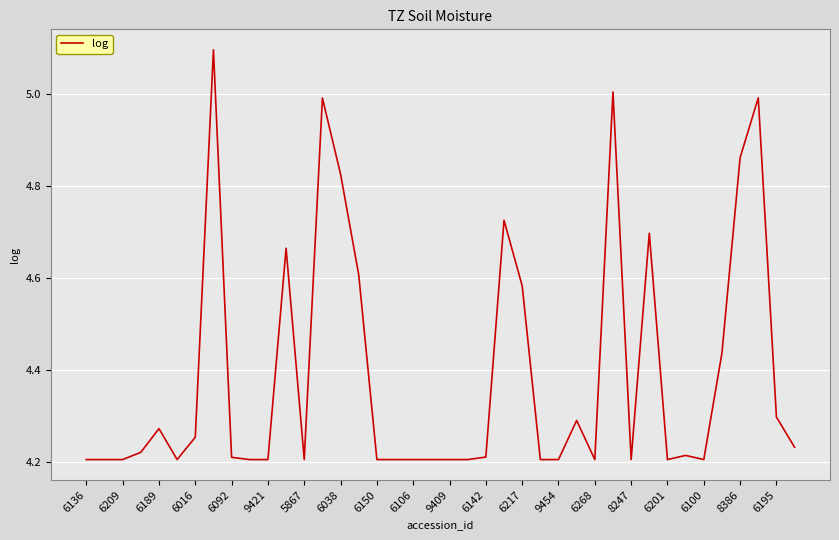

What is the maximum value shown in the chart?

5.1